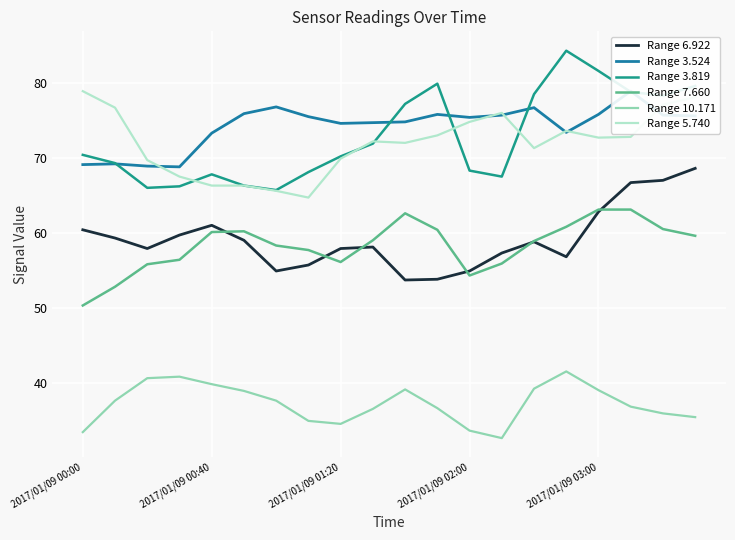

What is the minimum value for Range 7.660?

50.3